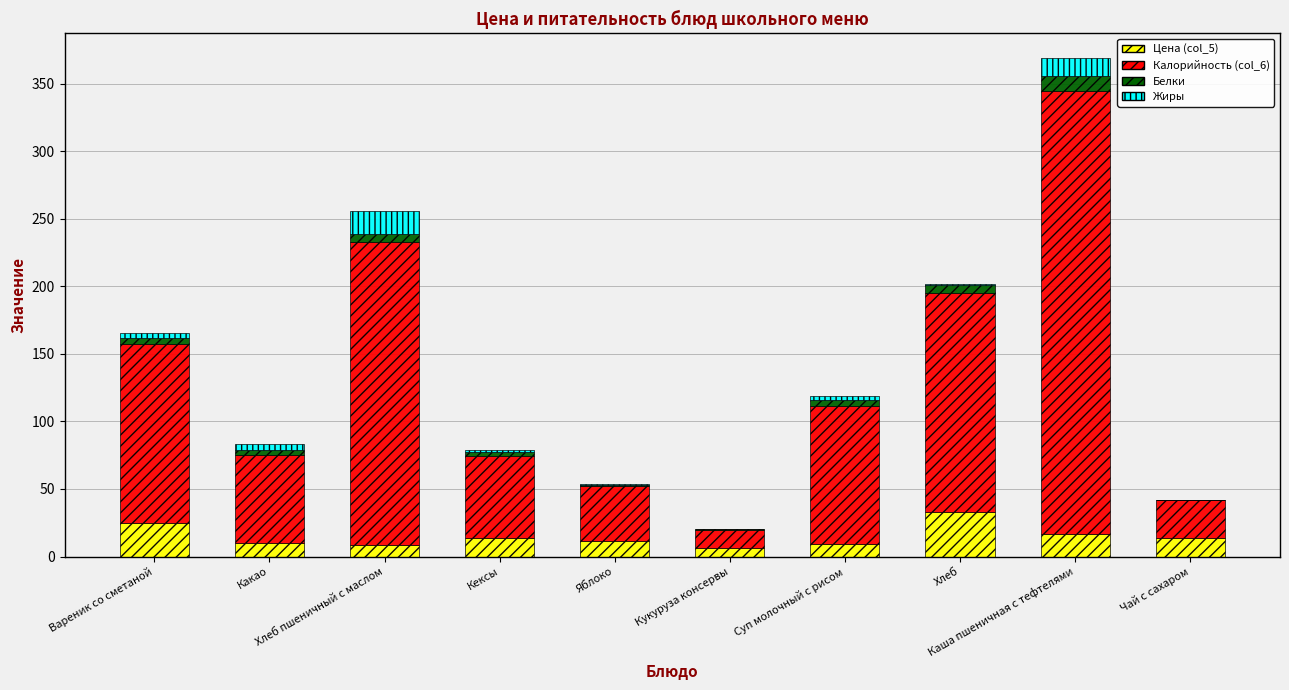

Are the bars grouped side by side (vs. stacked)?

No